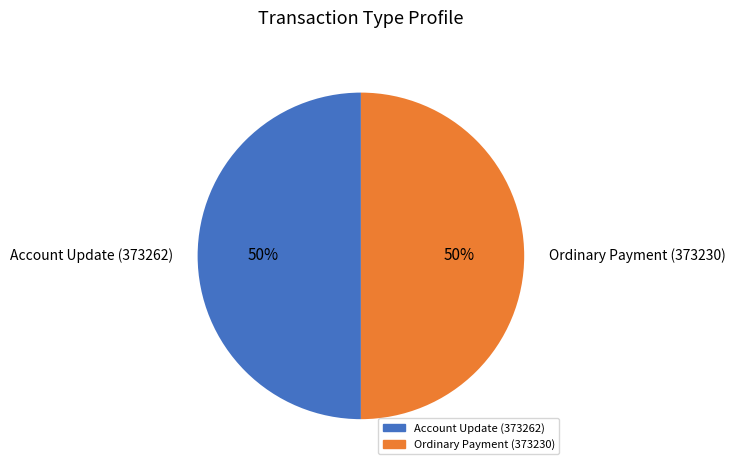

To the nearest percent, what is the difference between the Account Update (373262) and Ordinary Payment (373230) slice percentages?

0%